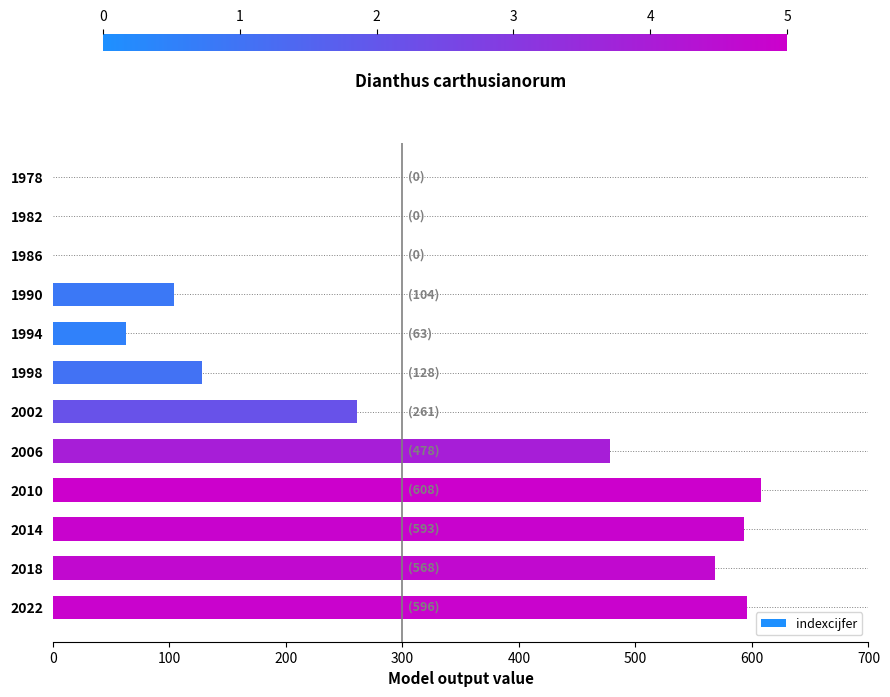

What is the sum of all values?

3399